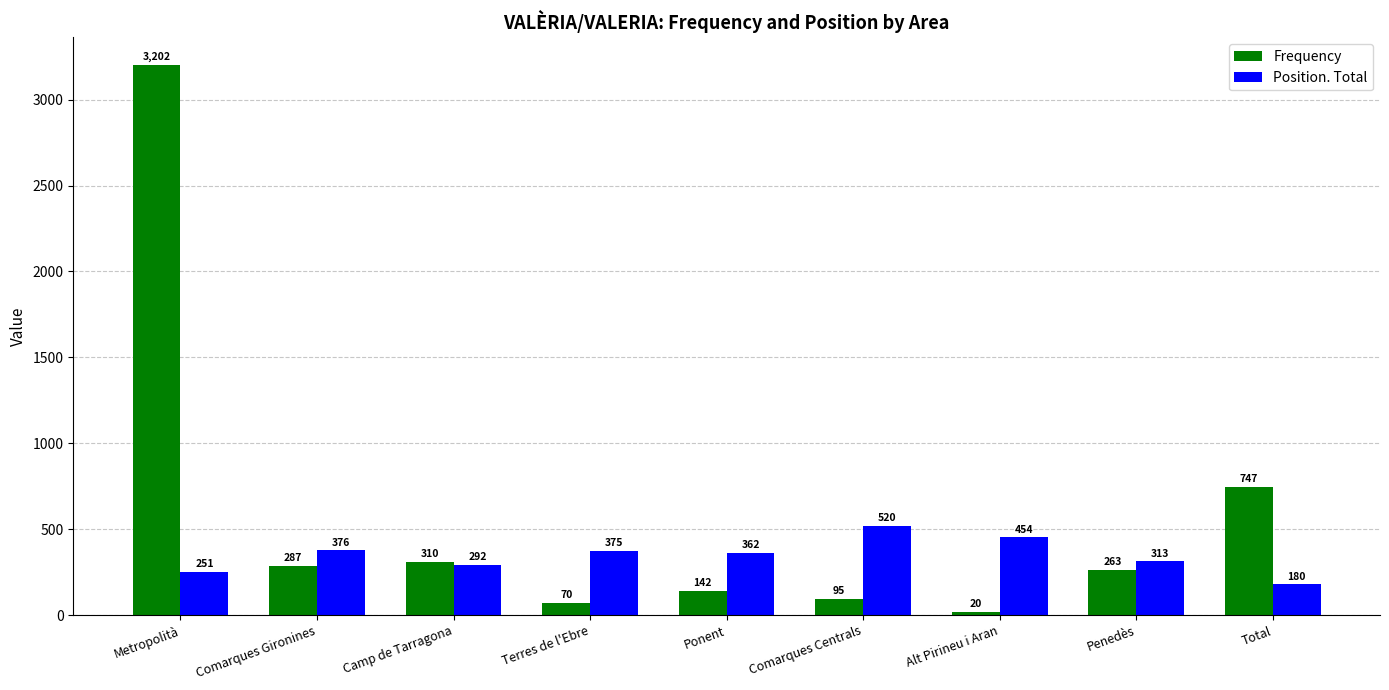

What is the sum of the Position. Total values at Ponent and Penedès?

675